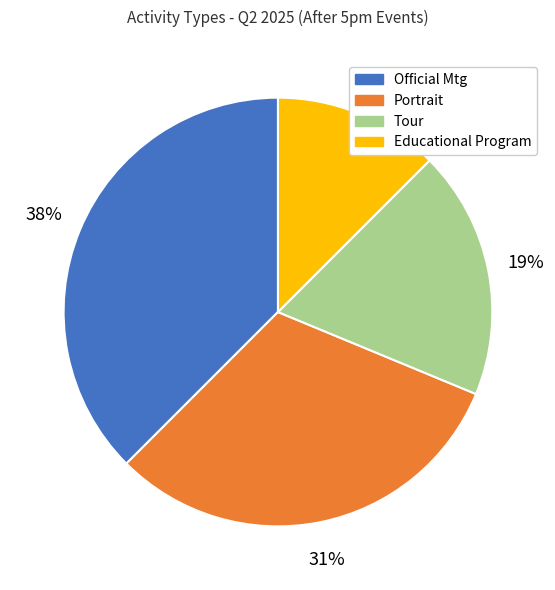

Is there any slice that represents more than half of the pie?

No